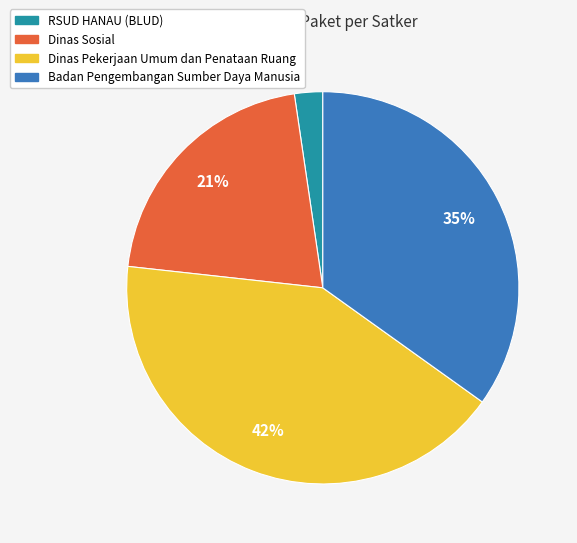

Count the number of slices in the pie.

4